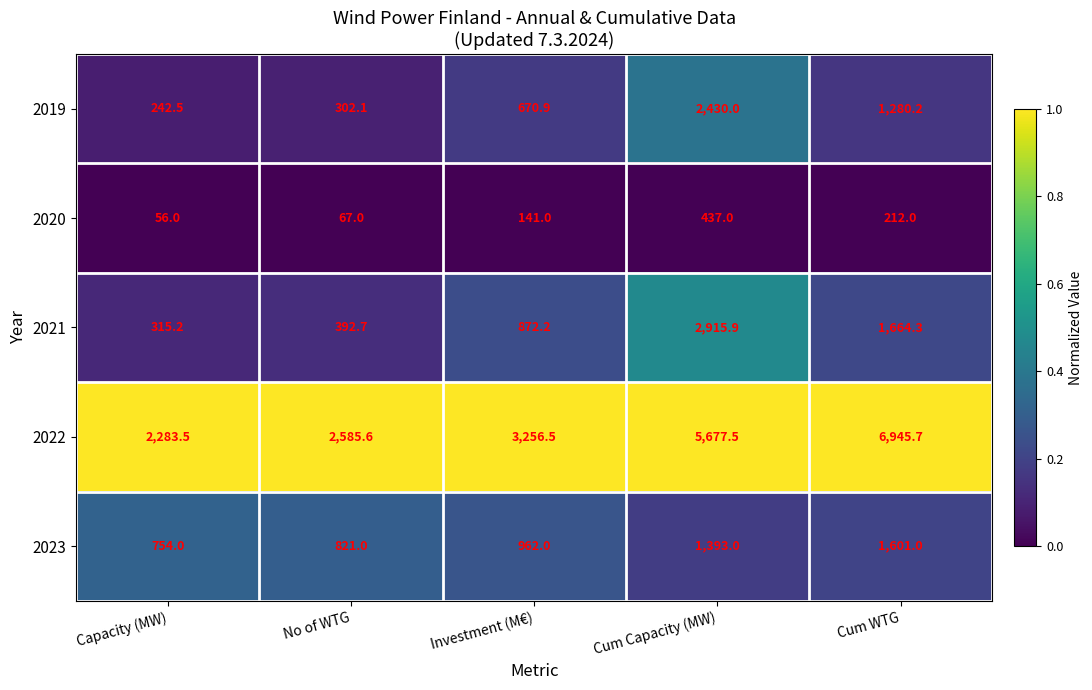

True or false: 2021 has a value of 1664.3 at Cum WTG.

True